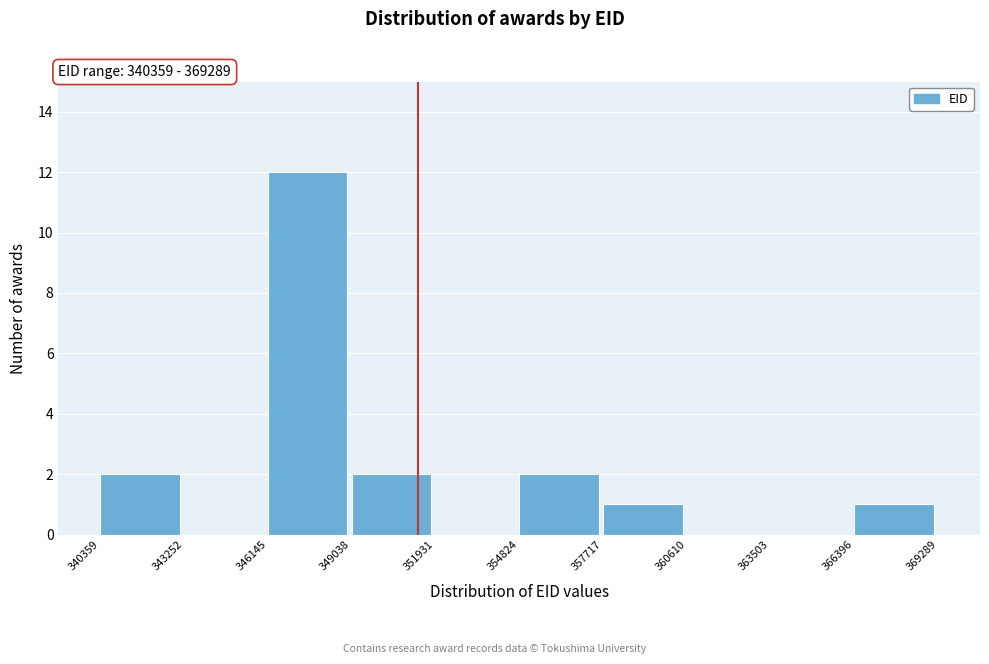

Reading left to right, list every bar in this chart as the range it spans on the x-axis followed by its height. The values are not printed on the chart, so give them approximately, as read against the axis.

340359 to 343252: 2
343252 to 346145: 0
346145 to 349038: 12
349038 to 351931: 2
351931 to 354824: 0
354824 to 357717: 2
357717 to 360610: 1
360610 to 363503: 0
363503 to 366396: 0
366396 to 369289: 1